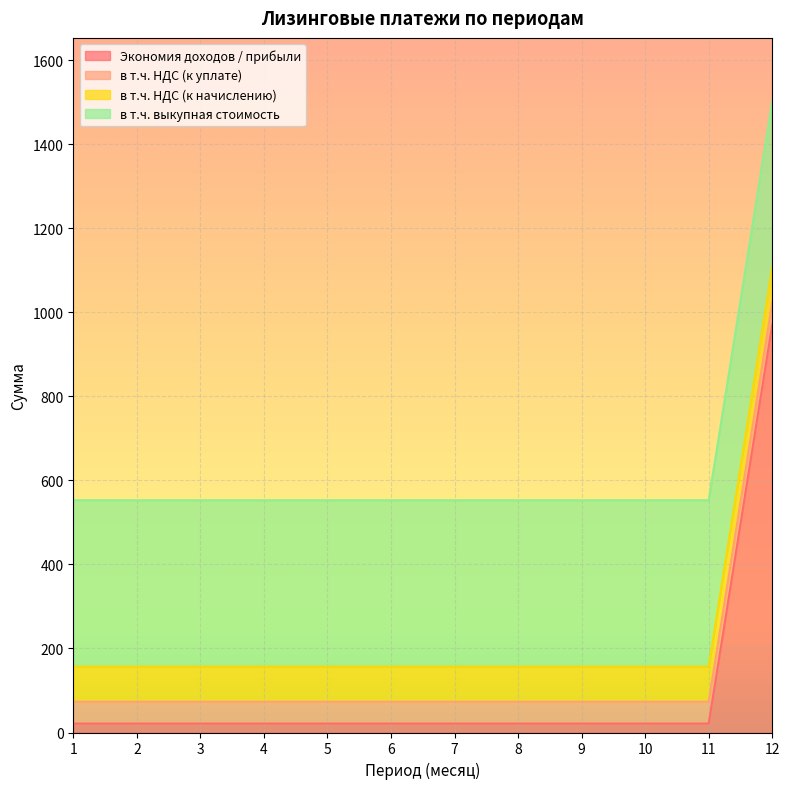

At how many categories does at least one series exceed 244?

12